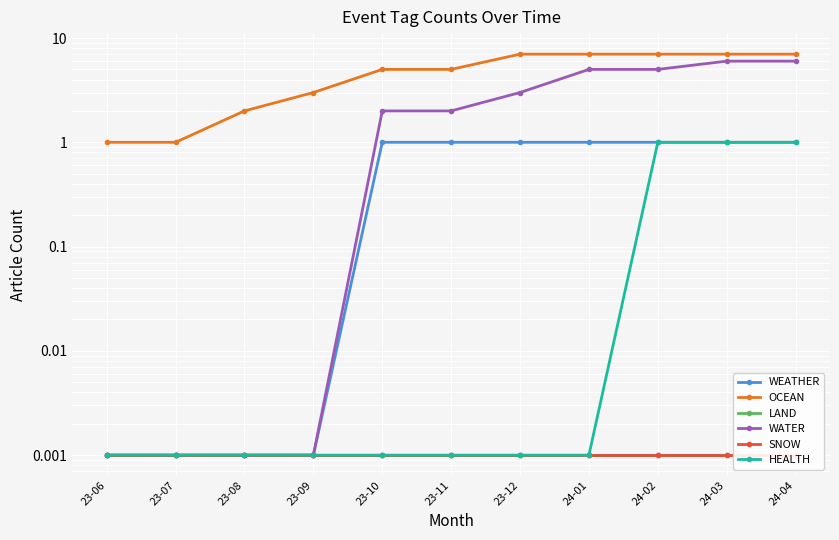

Rank the series at 23-07 from highest to lowest value.

OCEAN, WEATHER, LAND, WATER, SNOW, HEALTH